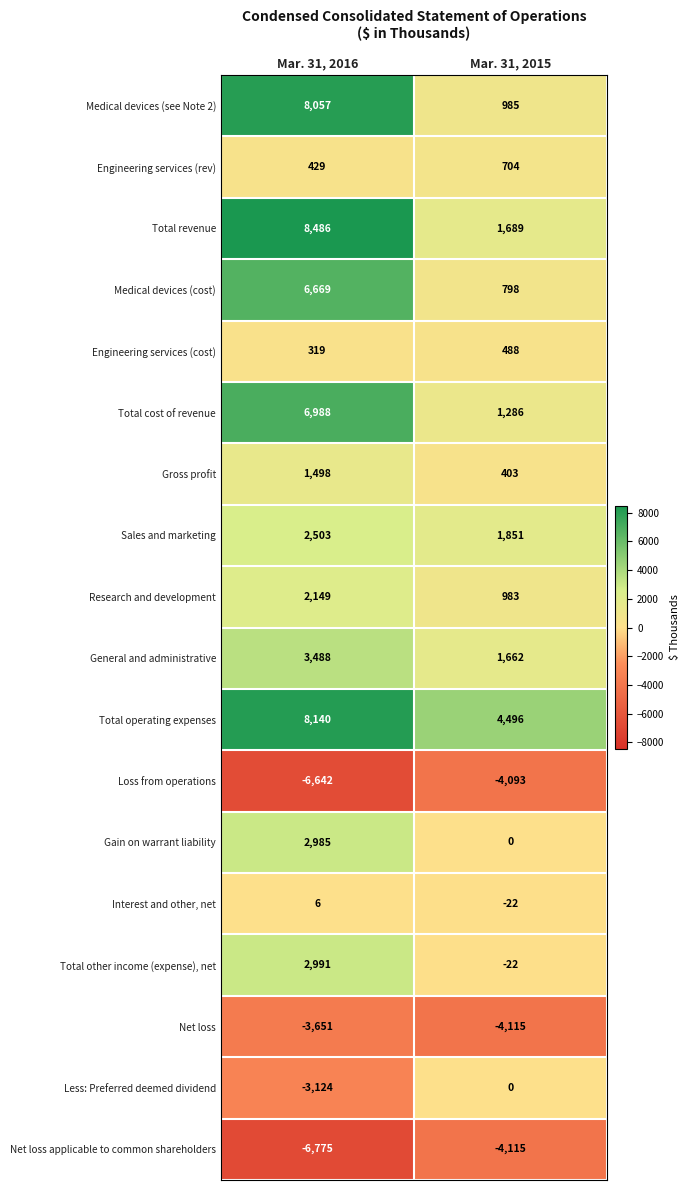

How many categories are shown in the chart?

2